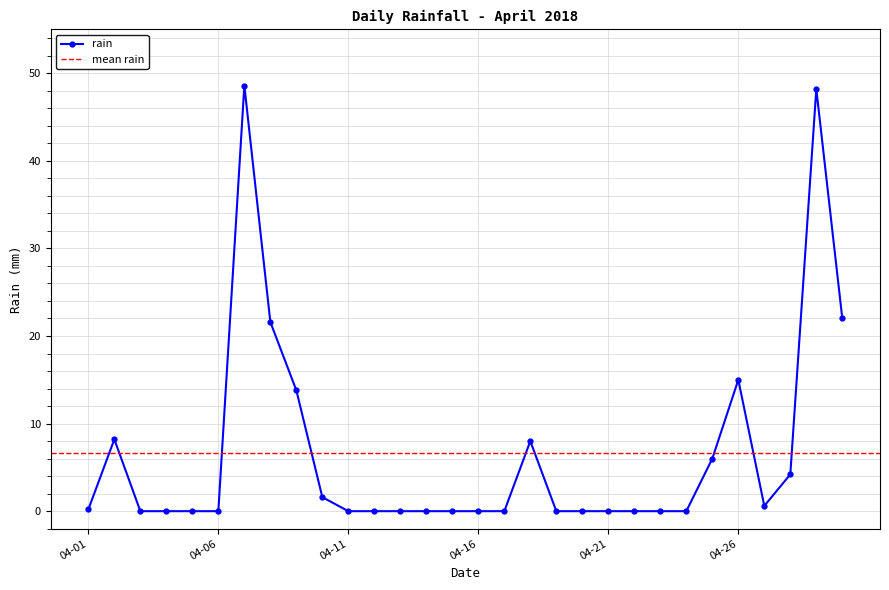

How many interior local valleys (lower than both neighbors) does the data have?

1